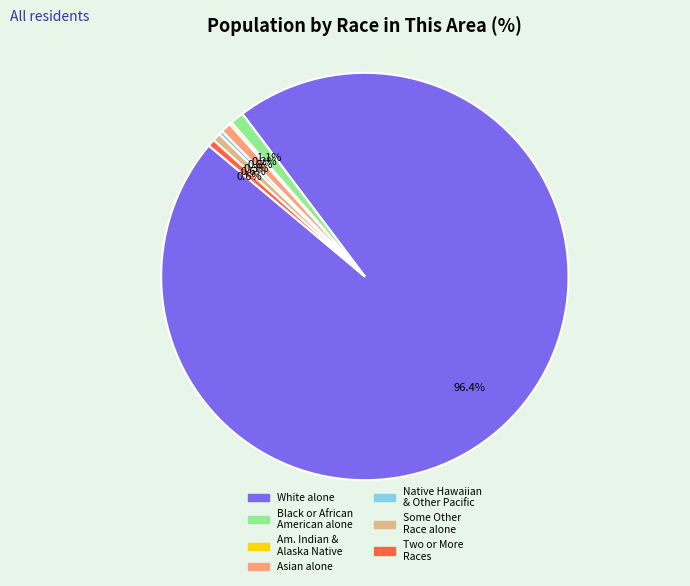

To the nearest percent, what is the average slice percentage?

14%